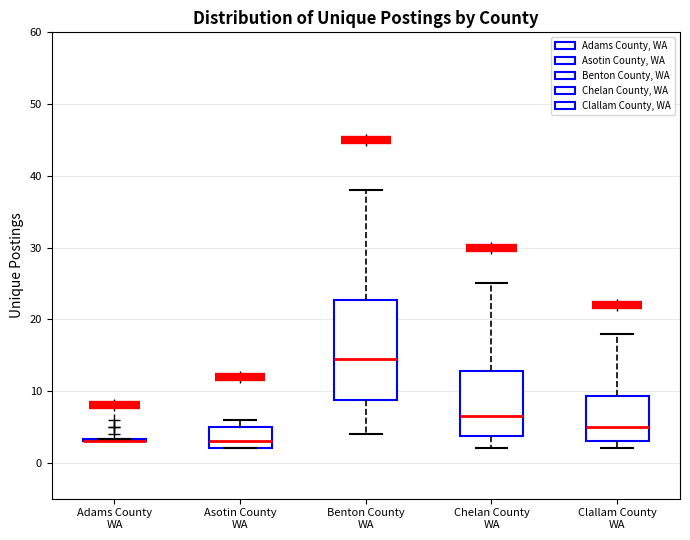

Reading left to right, transcribe this box plot: for each box, give where its median line is, the range the box spans, and where its two whiskers end, as read against the y-axis. The values are not printed on the chart, so give them approximately, as read against the axis.

Adams County WA: box collapsed to a line at 3, whiskers 3 to 3
Asotin County WA: median 3, box 2 to 5, whiskers 2 to 6
Benton County WA: median 15, box 9 to 23, whiskers 4 to 38
Chelan County WA: median 7, box 4 to 13, whiskers 2 to 25
Clallam County WA: median 5, box 3 to 9, whiskers 2 to 18